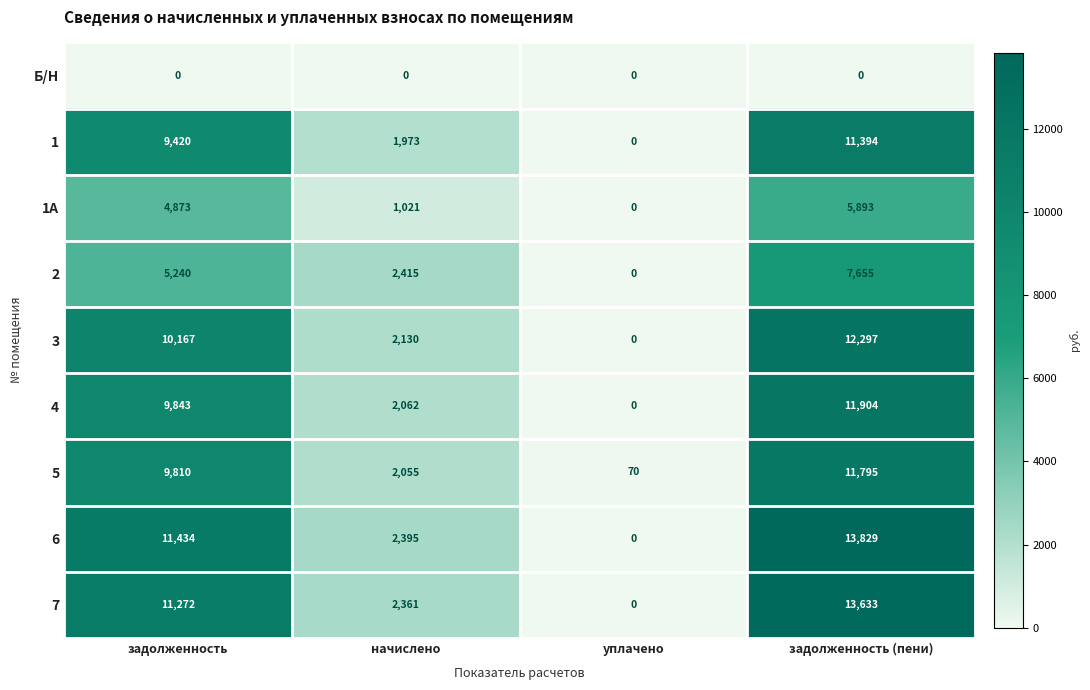

What is the greatest value displayed?

13829